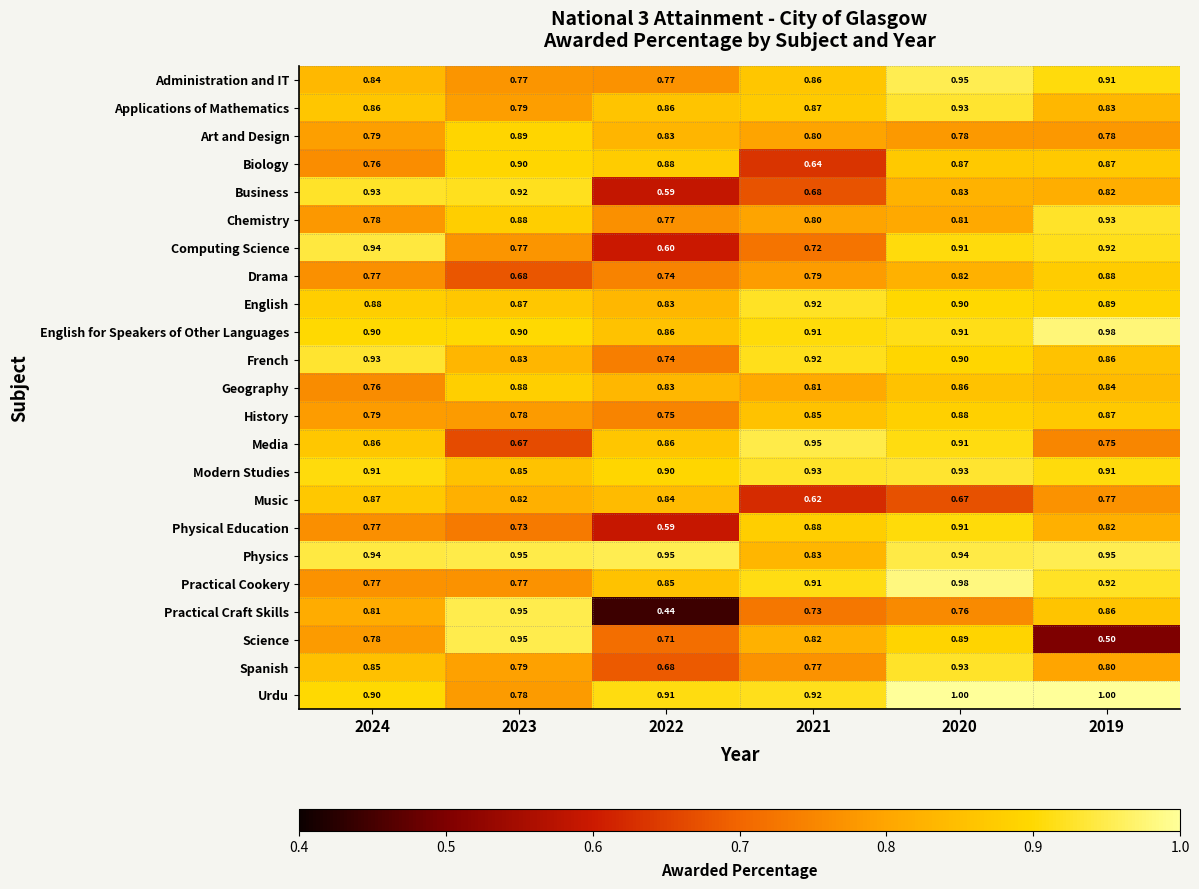

Which series has the largest range (max minus min)?

Practical Craft Skills